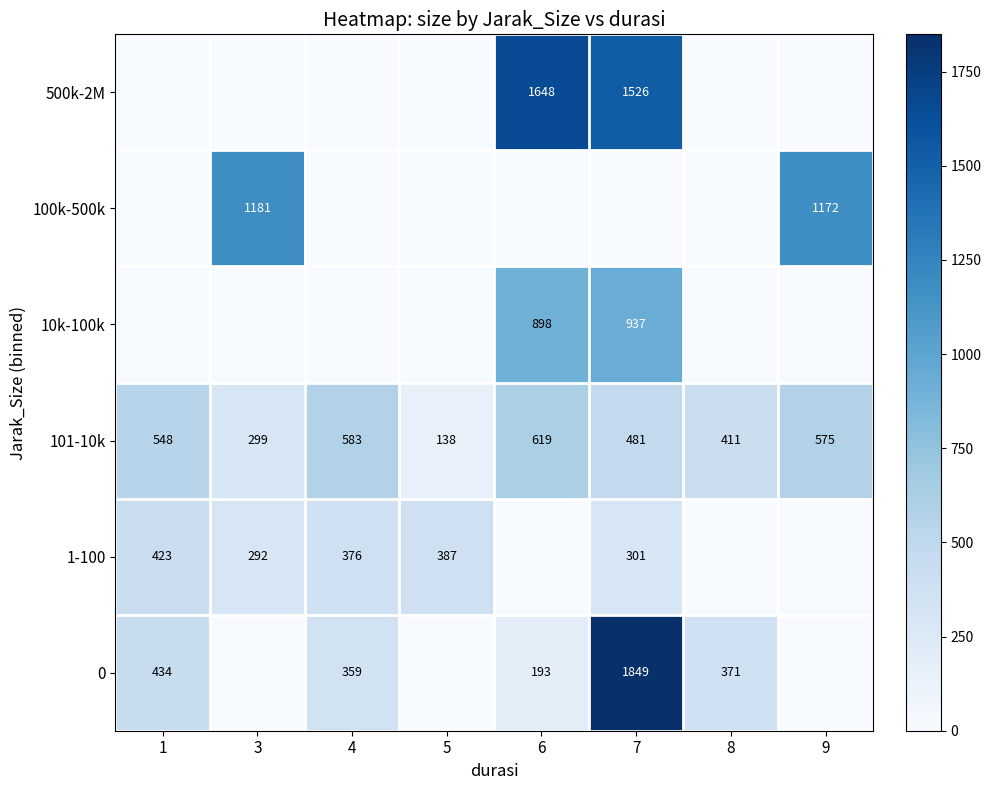

The value of 1-100 at 7 is 301. True or false?

True